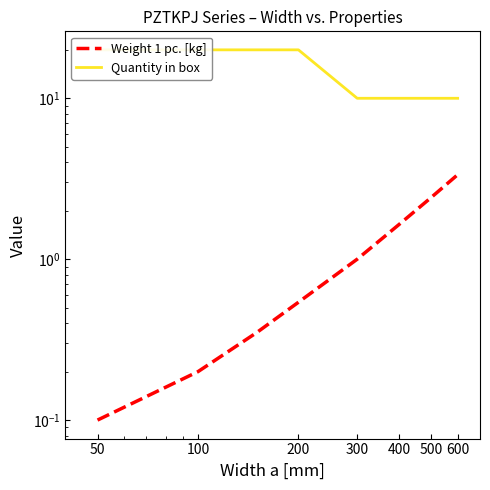

At which category does the chart reach its peak across all series?

50